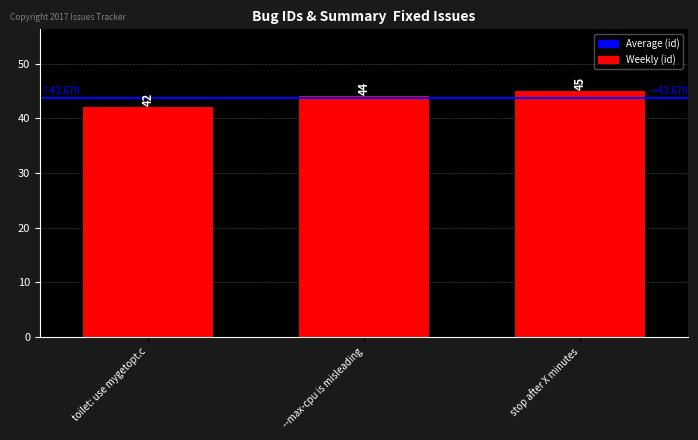

How many categories are shown in the chart?

3